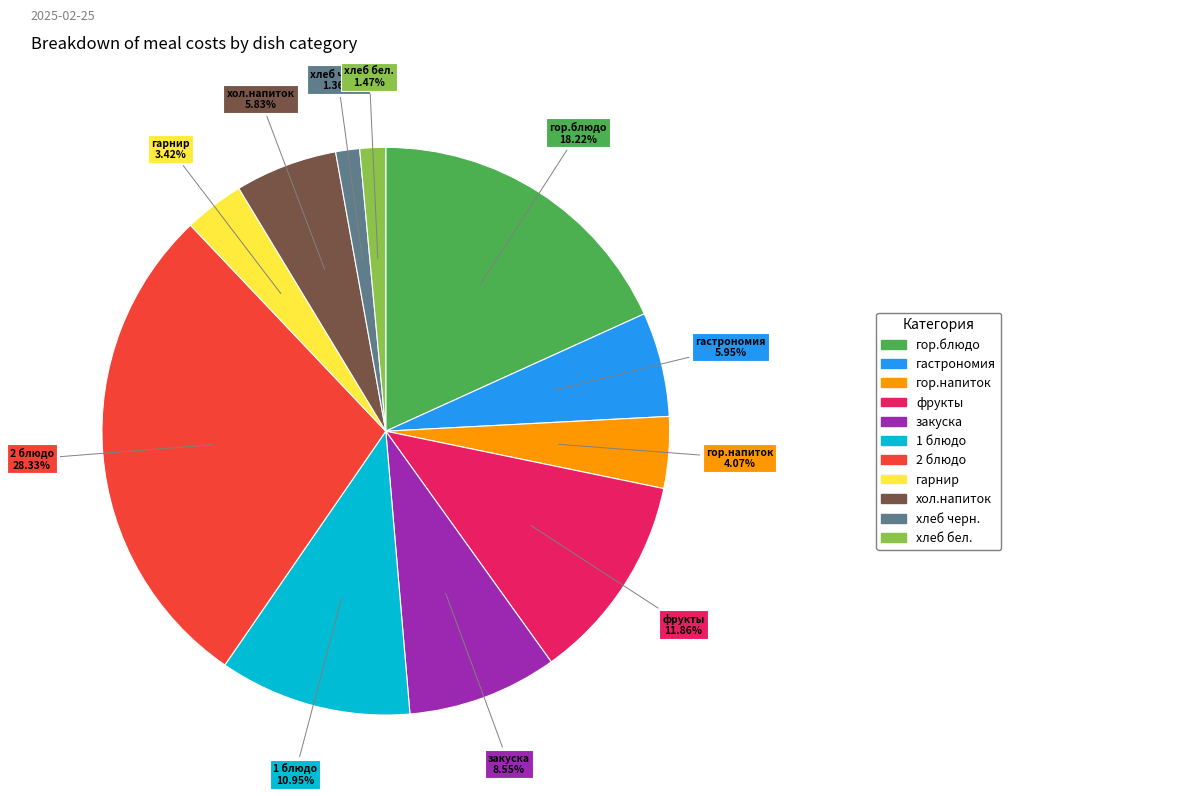

Is there any slice that represents more than half of the pie?

No